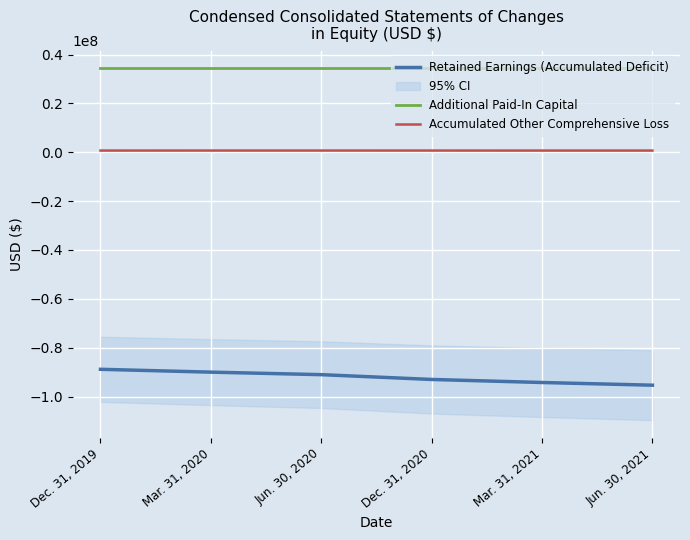

Where does the Accumulated Other Comprehensive Loss series first go above 695000?

Mar. 31, 2020